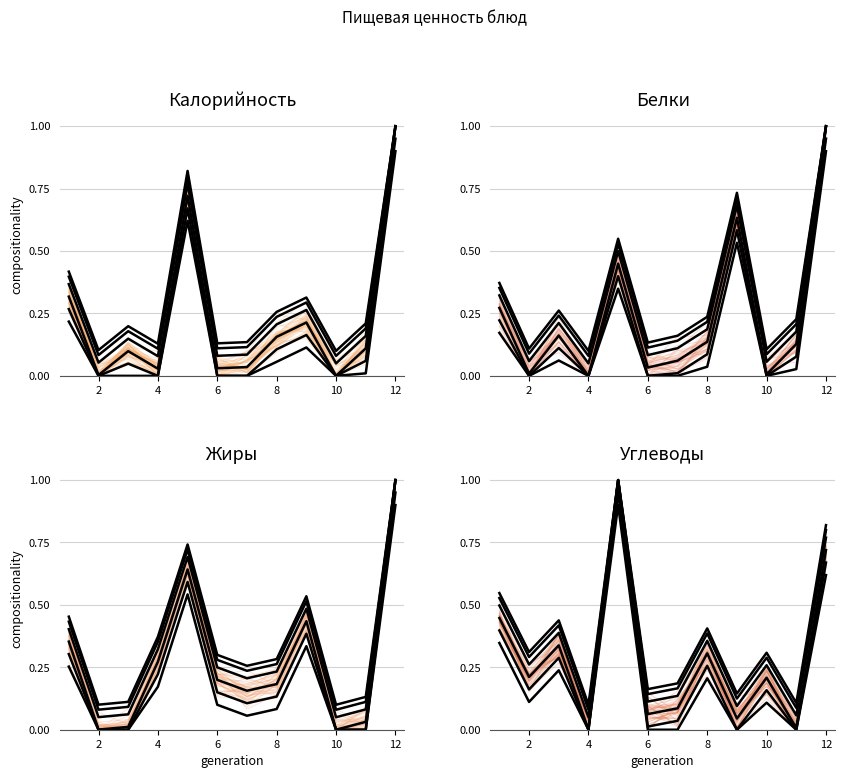

Which series has the widest spread of values?

Калорийность